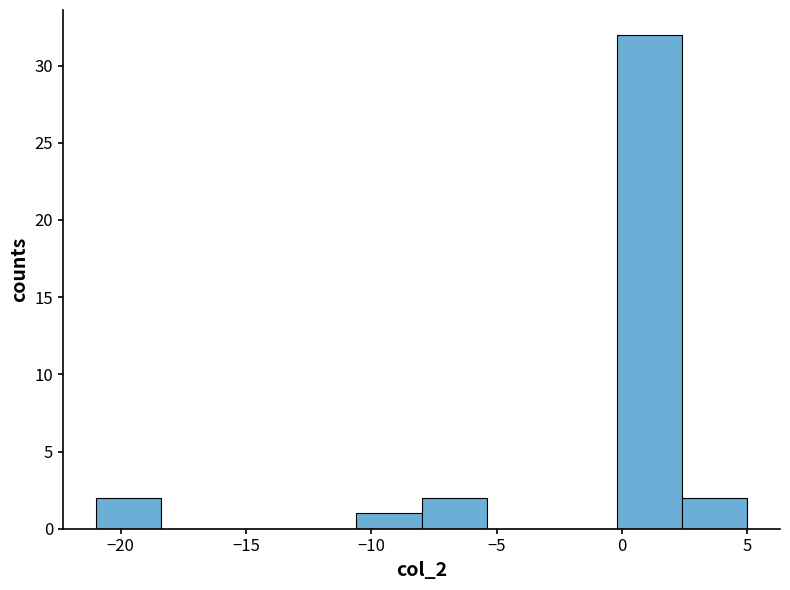

Reading left to right, list every bar in this chart as the range it spans on the x-axis followed by its height. Neither the bar edges nor the heights are printed on the chart, so give them approximately, as read against the axes.

-21.0 to -18.4: 2
-18.4 to -15.8: 0
-15.8 to -13.2: 0
-13.2 to -10.6: 0
-10.6 to -8.0: 1
-8.0 to -5.4: 2
-5.4 to -2.8: 0
-2.8 to -0.2: 0
-0.2 to 2.4: 32
2.4 to 5.0: 2